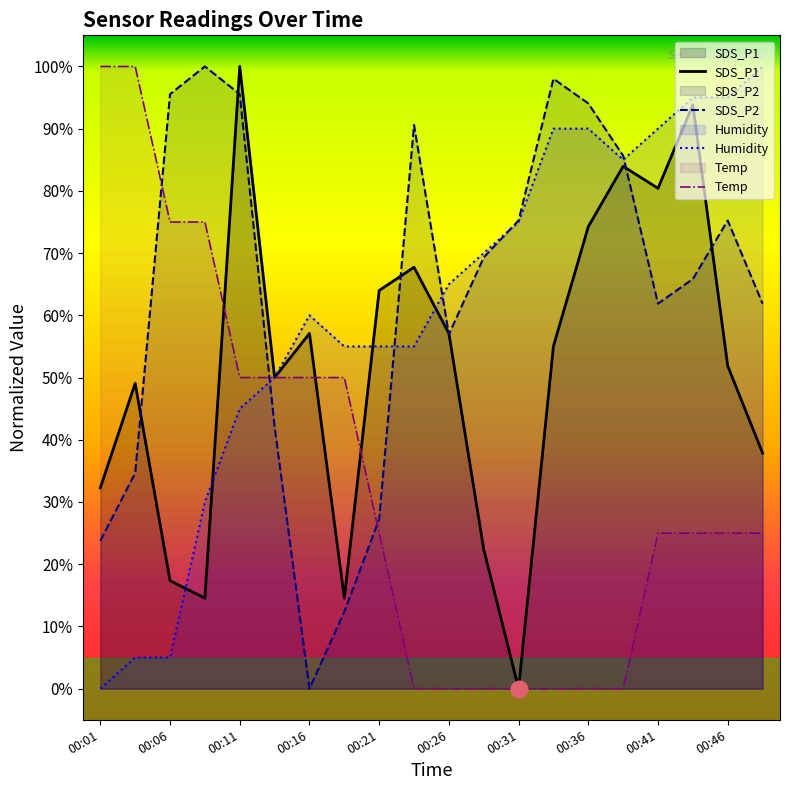

What is the total value across all series at 00:21?

171.2